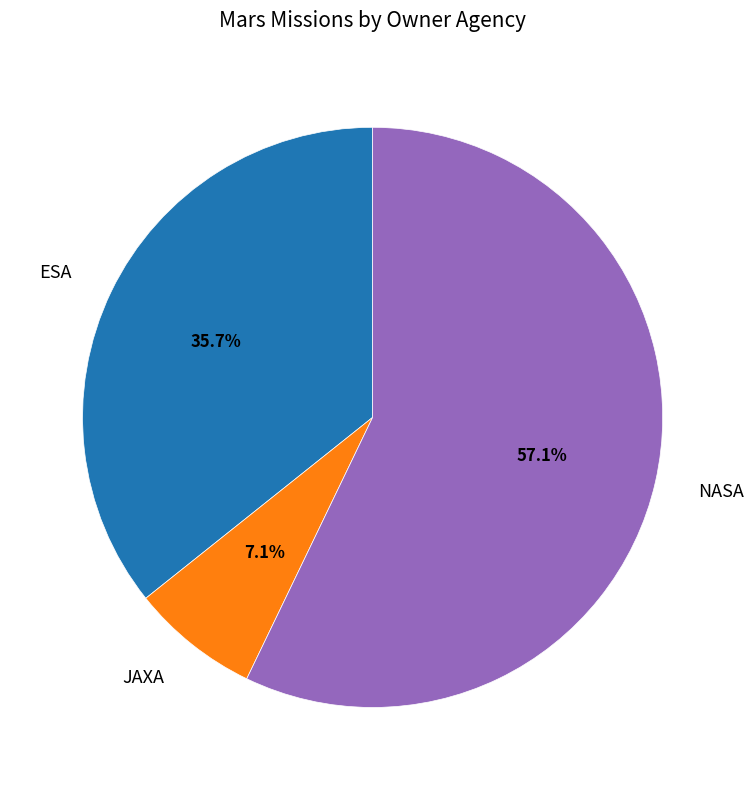

Which has a higher value, ESA or NASA?

NASA